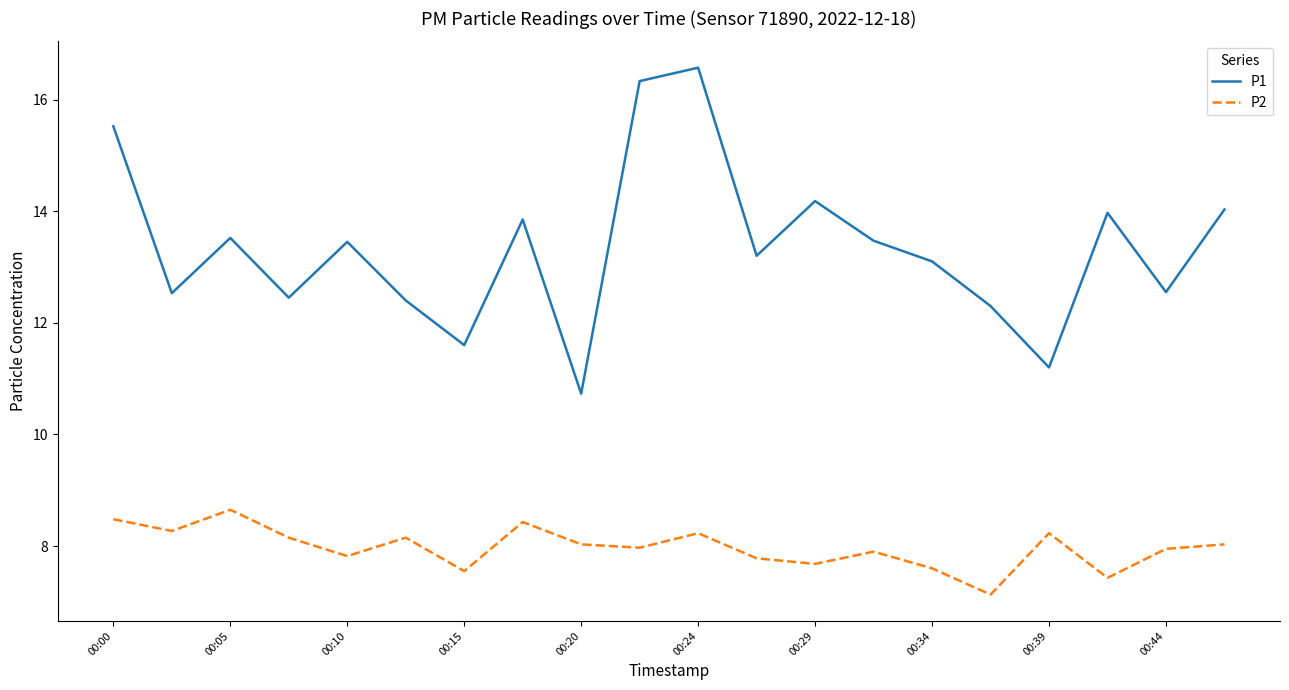

Which series has the largest total across all categories?

P1